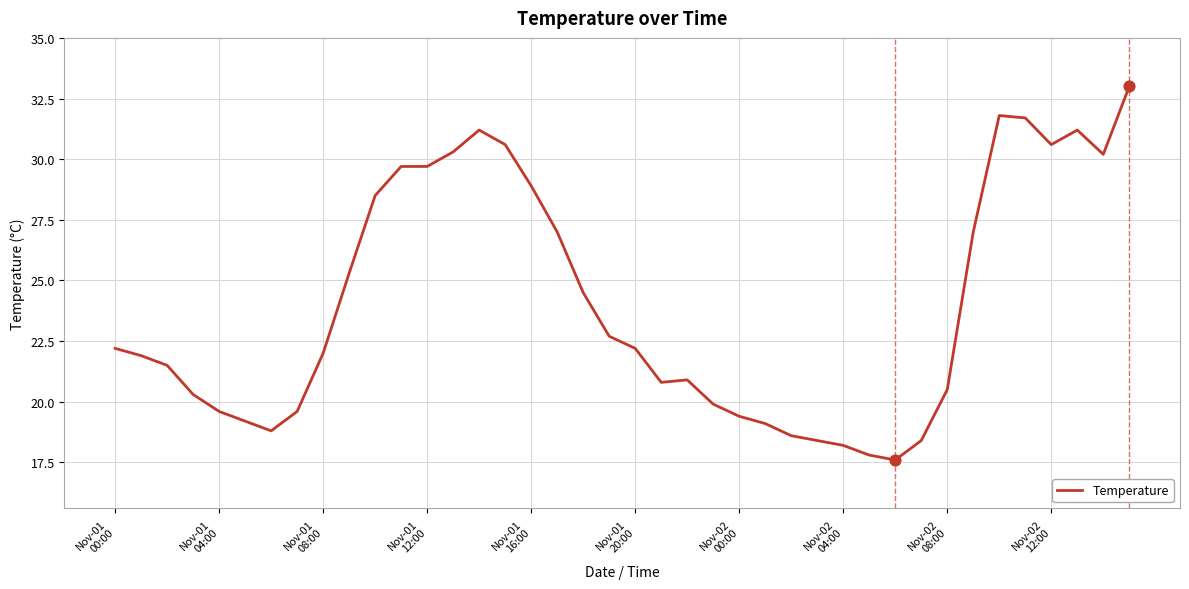

What is the greatest value displayed?

33.0